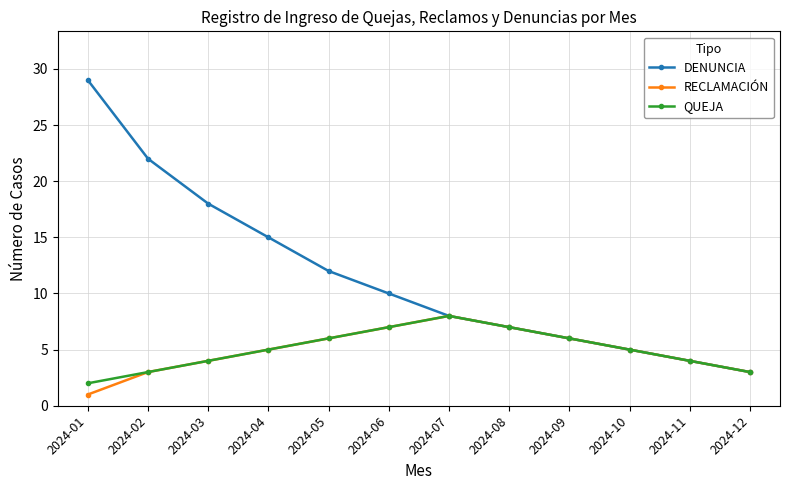

Which label corresponds to the largest value in the chart?

2024-01